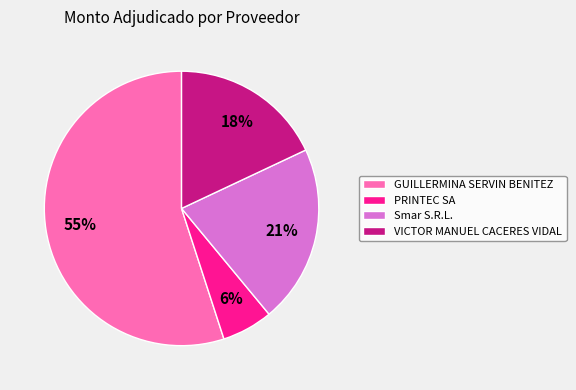

To the nearest percent, what is the combined percentage of Smar S.R.L. and PRINTEC SA?

27%